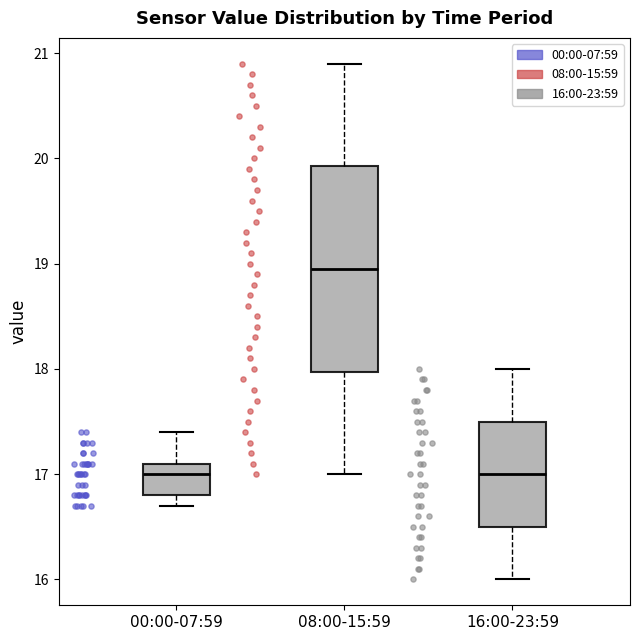

Reading left to right, transcribe this box plot: for each box, give where its median line is, the range the box spans, and where its two whiskers end, as read against the y-axis. The values are not printed on the chart, so give them approximately, as read against the axis.

00:00-07:59: median 17.0, box 16.8 to 17.1, whiskers 16.7 to 17.4
08:00-15:59: median 19.0, box 18.0 to 19.9, whiskers 17.0 to 20.9
16:00-23:59: median 17.0, box 16.5 to 17.5, whiskers 16.0 to 18.0